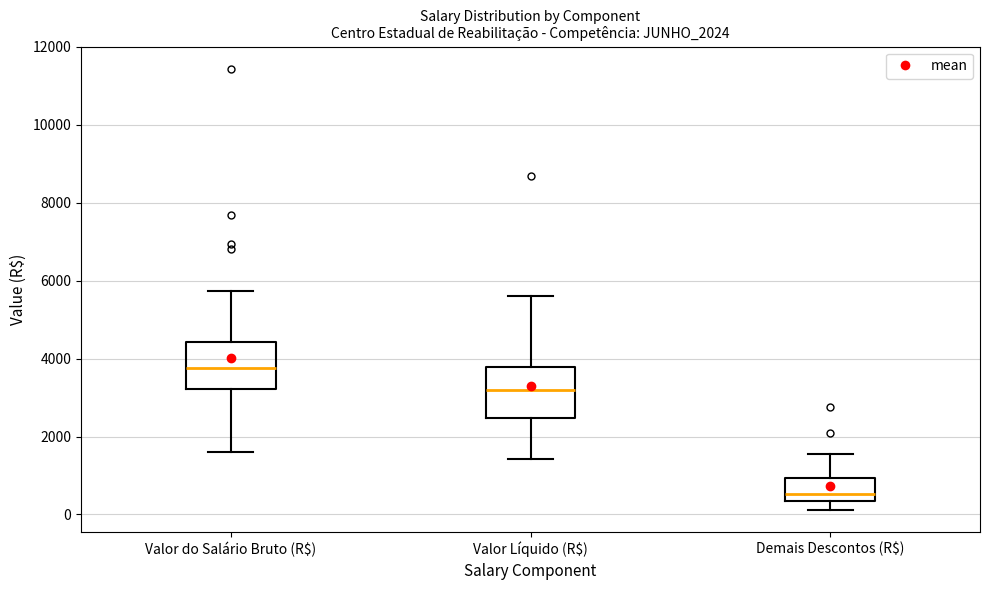

Where does the lower whisker of the box for Valor do Salário Bruto (R$) end on the y-axis? The values are not printed on the chart, so give them approximately, as read against the axis.

1600